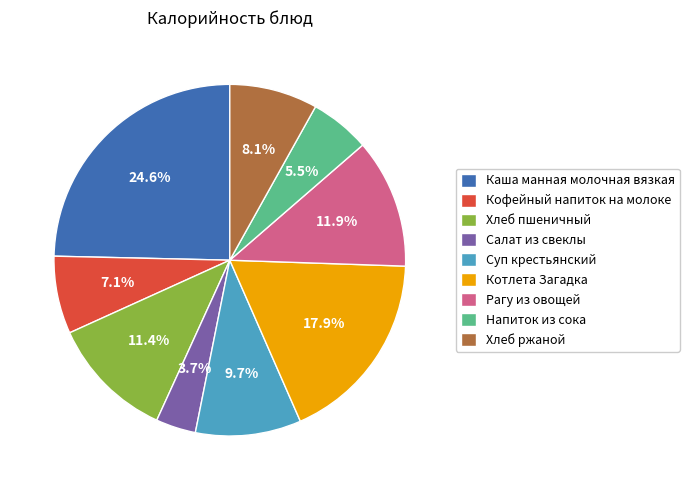

To the nearest percent, what percentage of the pie is Рагу из овощей?

12%